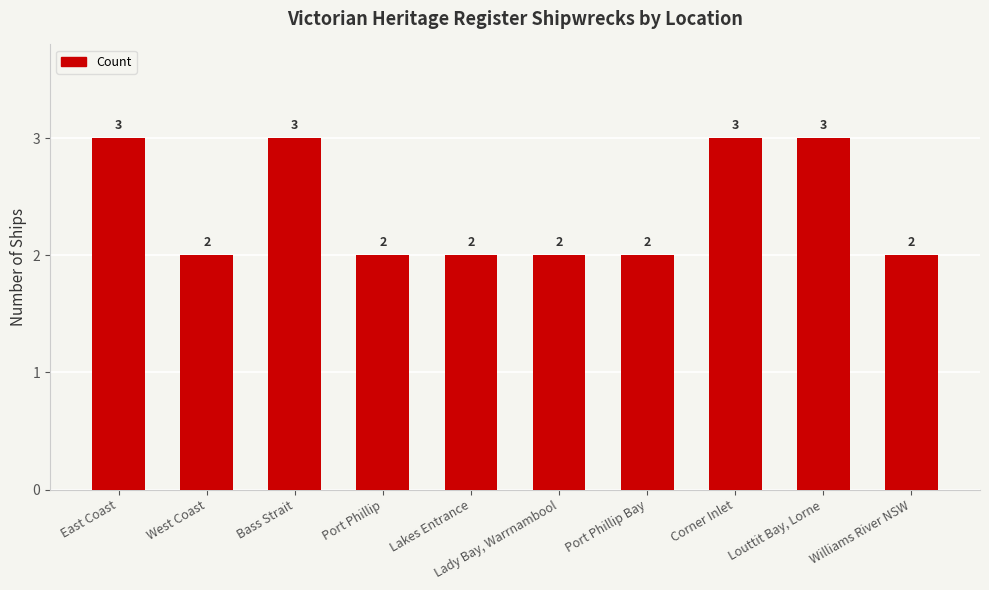

What is the average value?

2